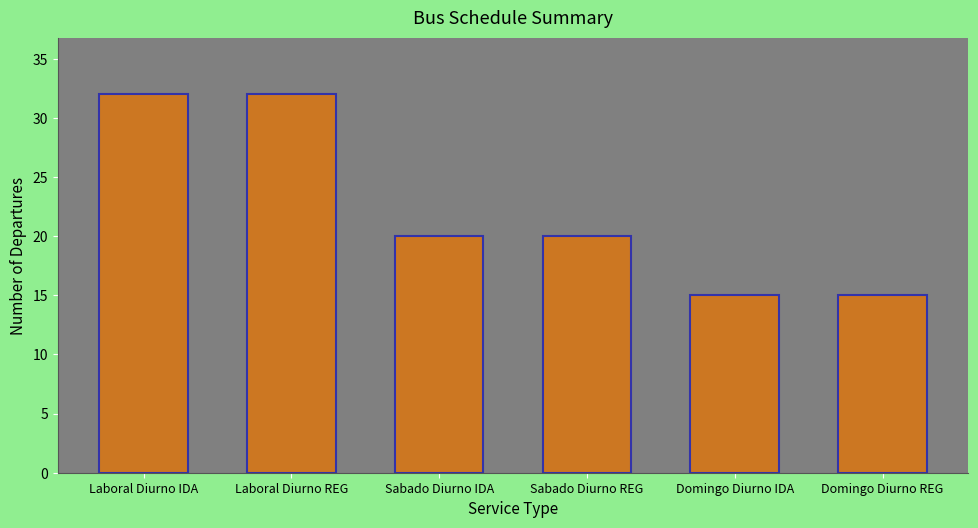

What is the value of the 3rd bar from the left?

20